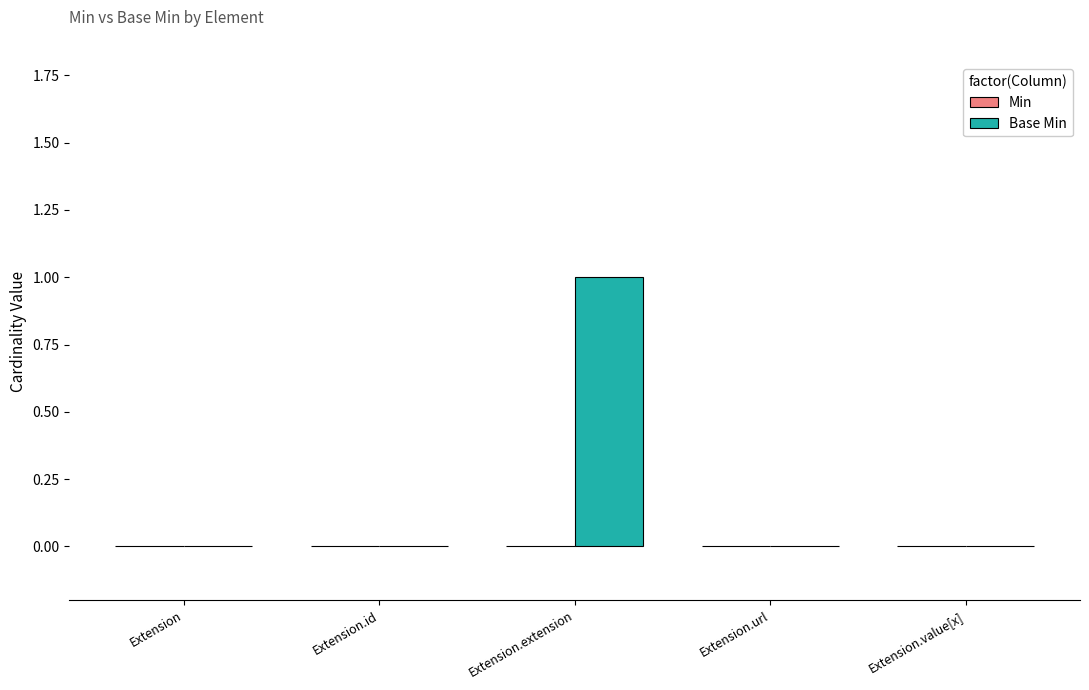

Between Extension.extension and Extension.value[x], which is larger?

Extension.extension